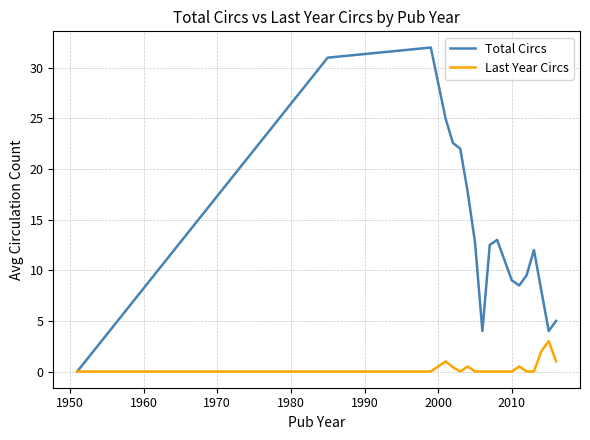

Which series has the largest total across all categories?

Total Circs